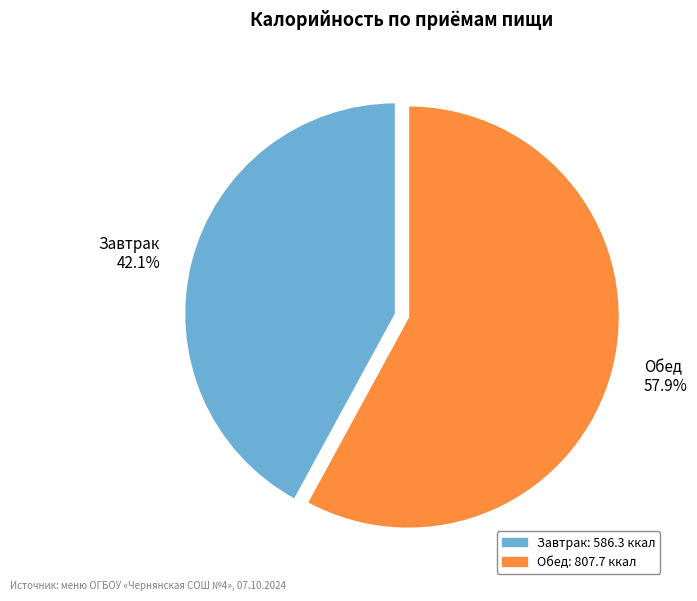

To the nearest percent, what percentage of the pie is Обед?

58%